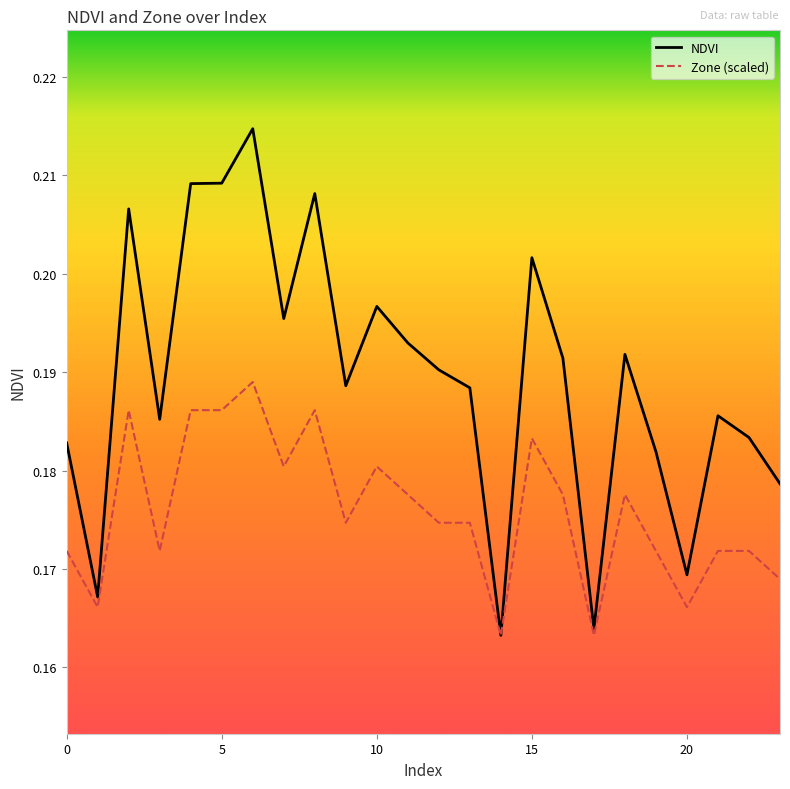

Which series has the widest spread of values?

NDVI